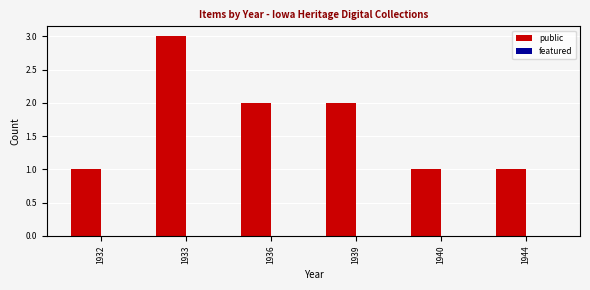

Reading left to right, extract all data points from this chart.

1	3	2	2	1	1